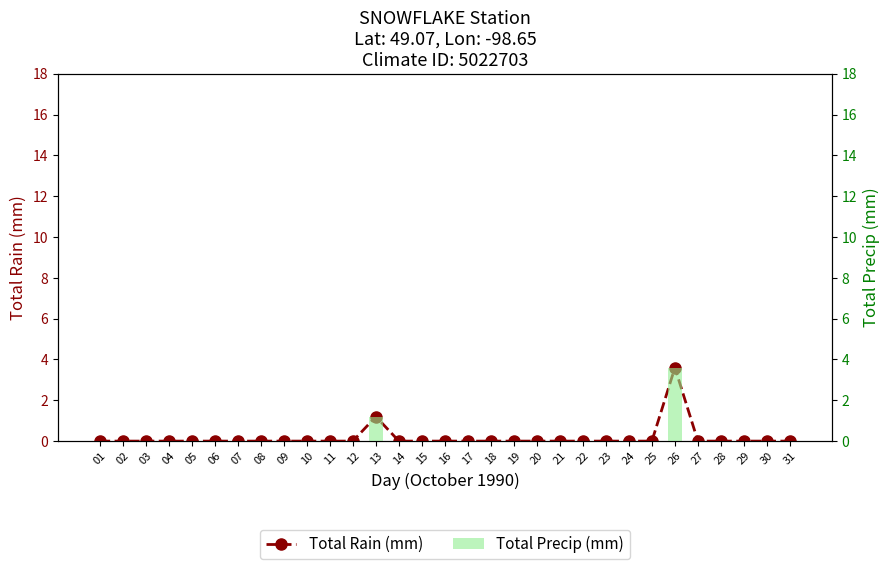

How many values in Total Precip (mm) are above zero?

2